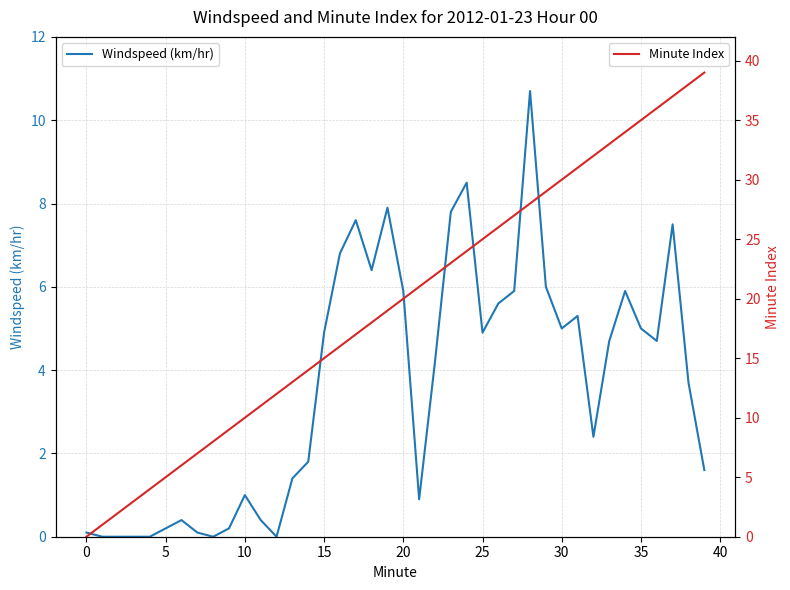

Where is Minute Index nearest to the value 19?

19